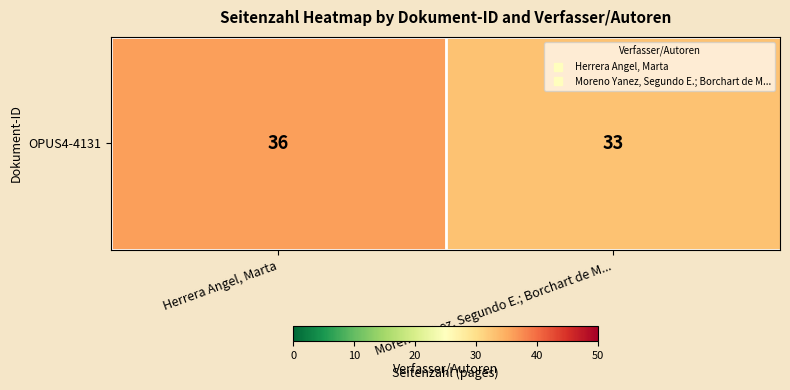

Which label corresponds to the smallest value in the chart?

Moreno Yanez, Segundo E.; Borchart de M...